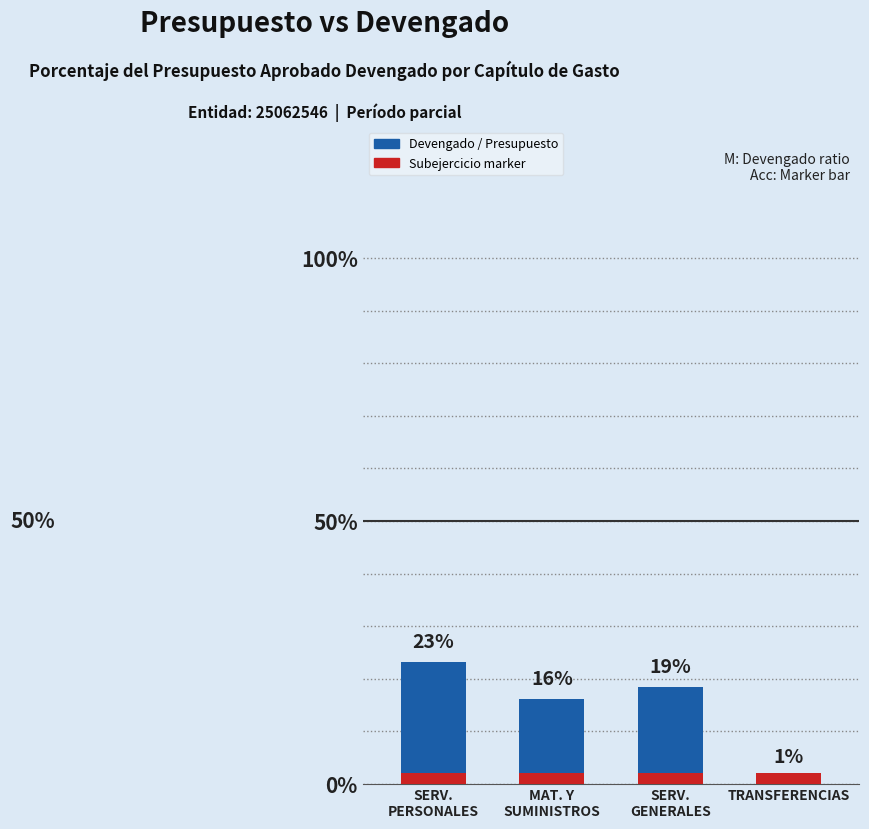

Rank the series at TRANSFERENCIAS from lowest to highest value.

Devengado / Presupuesto, Subejercicio marker